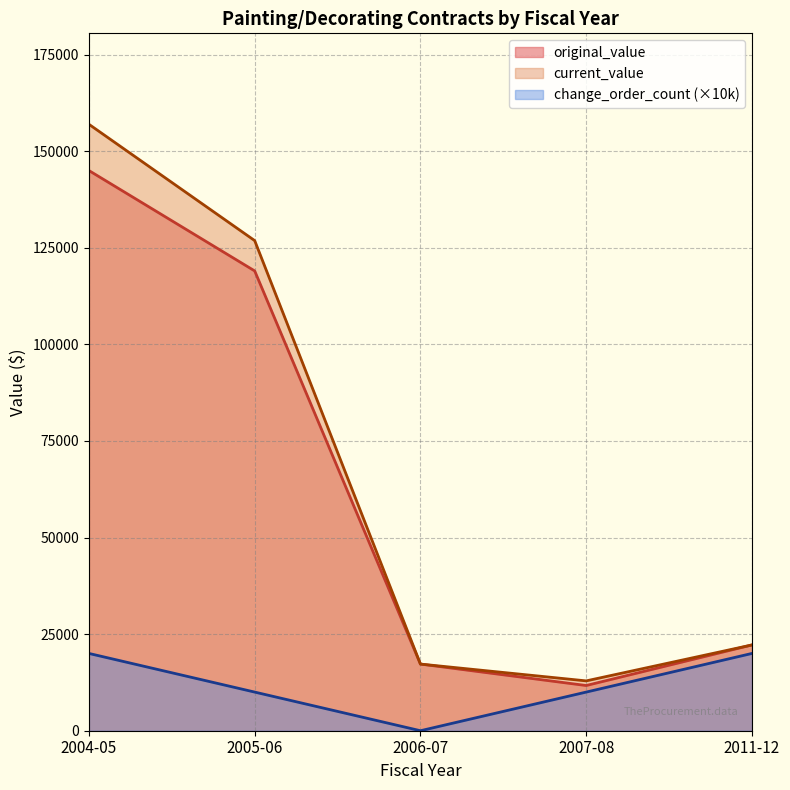

What is the total value across all series at 2006-07?

34500